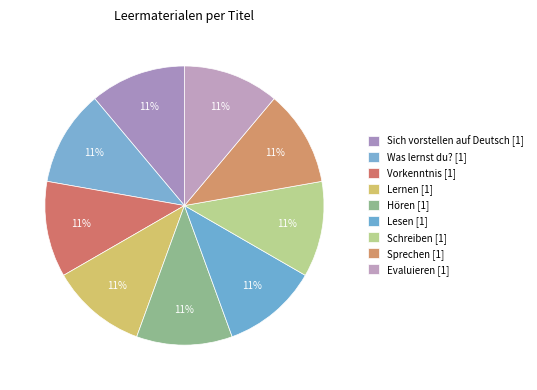

Which slice is the smallest?

Sich vorstellen auf Deutsch